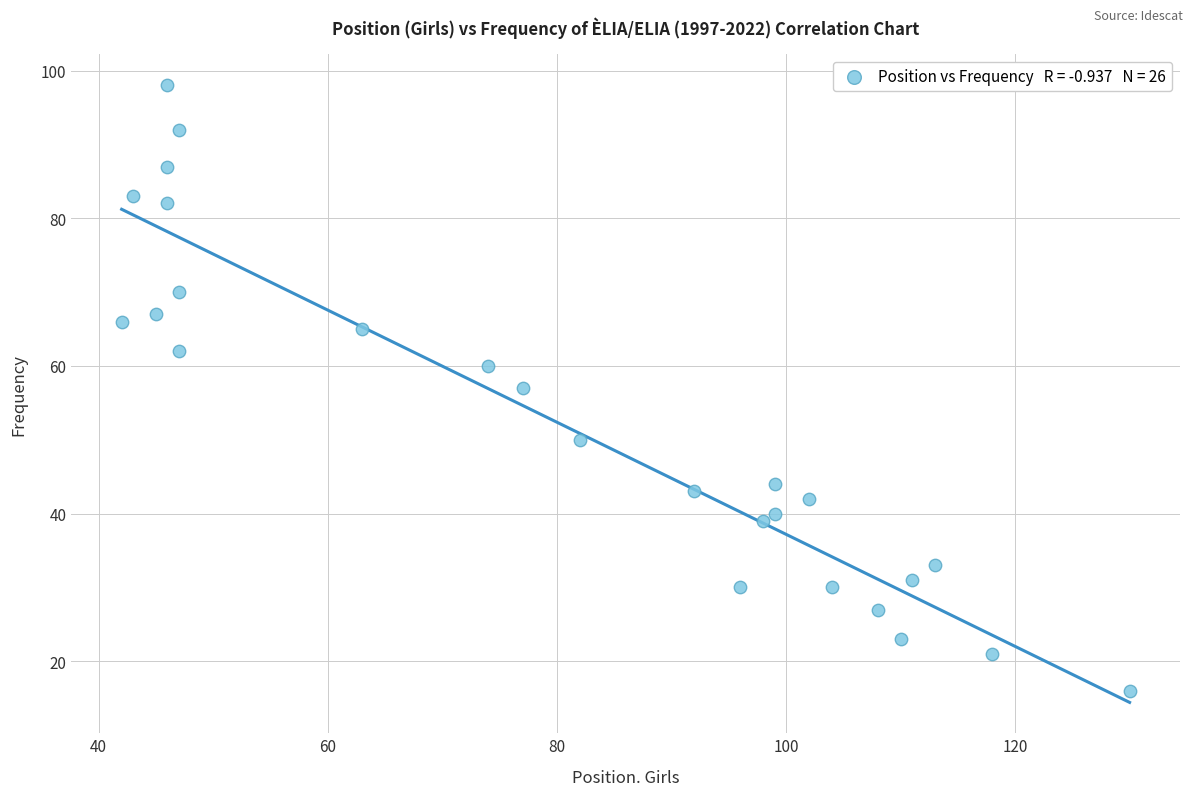

What is the range of X values (max minus min)?

88